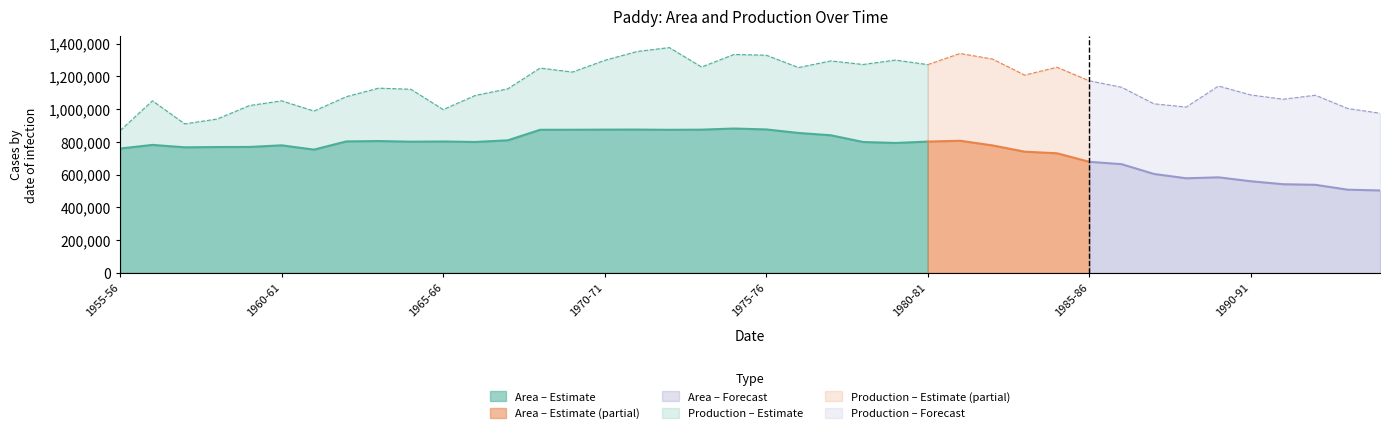

Reading right to left, extract all data points from this chart.

Area (Hectare): 1994-95=503290	1993-94=507832	1992-93=537608	1991-92=541327	1990-91=559450	1989-90=583388	1988-89=577557	1987-88=604082	1986-87=663803	1985-86=678281	1984-85=730379	1983-84=740086	1982-83=778499	1981-82=806871	1980-81=801699	1979-80=793266	1978-79=799238	1977-78=840374	1976-77=854374	1975-76=876022	1974-75=881466	1973-74=874675	1972-73=873704	1971-72=875157	1970-71=874830	1969-70=874059	1968-69=873871	1967-68=809544	1966-67=799438	1965-66=802329	1964-65=801121	1963-64=805083	1962-63=802676	1961-62=752704	1960-61=778926	1959-60=768966	1958-59=768435	1957-58=766774	1956-57=781398	1955-56=759353
Production (MT): 1994-95=975100	1993-94=1003900	1992-93=1084900	1991-92=1060400	1990-91=1086600	1989-90=1141200	1988-89=1012600	1987-88=1032600	1986-87=1133800	1985-86=1173100	1984-85=1255900	1983-84=1207900	1982-83=1306200	1981-82=1339900	1980-81=1271900	1979-80=1299700	1978-79=1272700	1977-78=1294600	1976-77=1254000	1975-76=1329400	1974-75=1333900	1973-74=1257100	1972-73=1376000	1971-72=1352000	1970-71=1298000	1969-70=1226400	1968-69=1251000	1967-68=1124000	1966-67=1084000	1965-66=997400	1964-65=1121400	1963-64=1128100	1962-63=1075900	1961-62=988200	1960-61=1050700	1959-60=1021600	1958-59=939400	1957-58=910000	1956-57=1051000	1955-56=869000